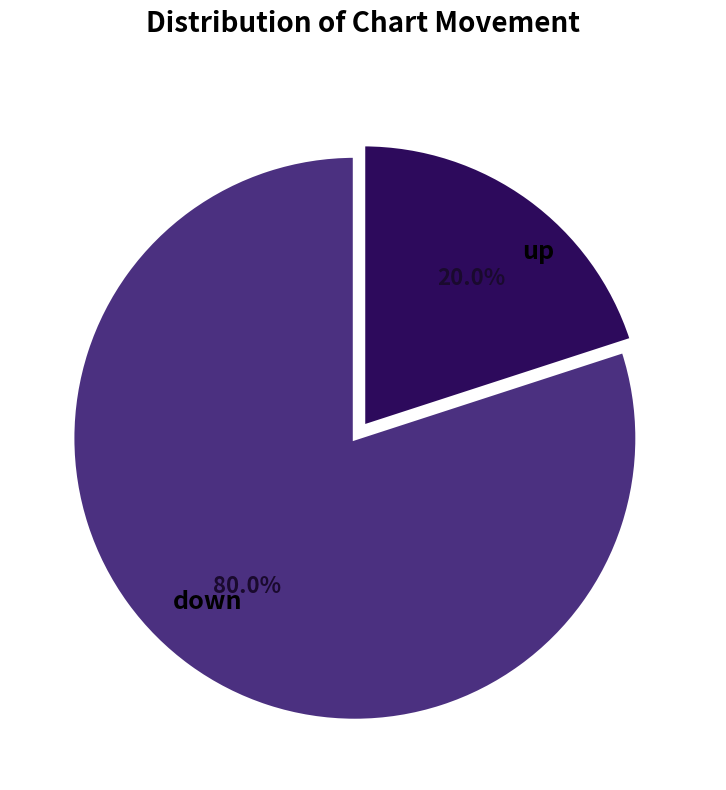

Do up and down together represent more than half of the pie?

Yes